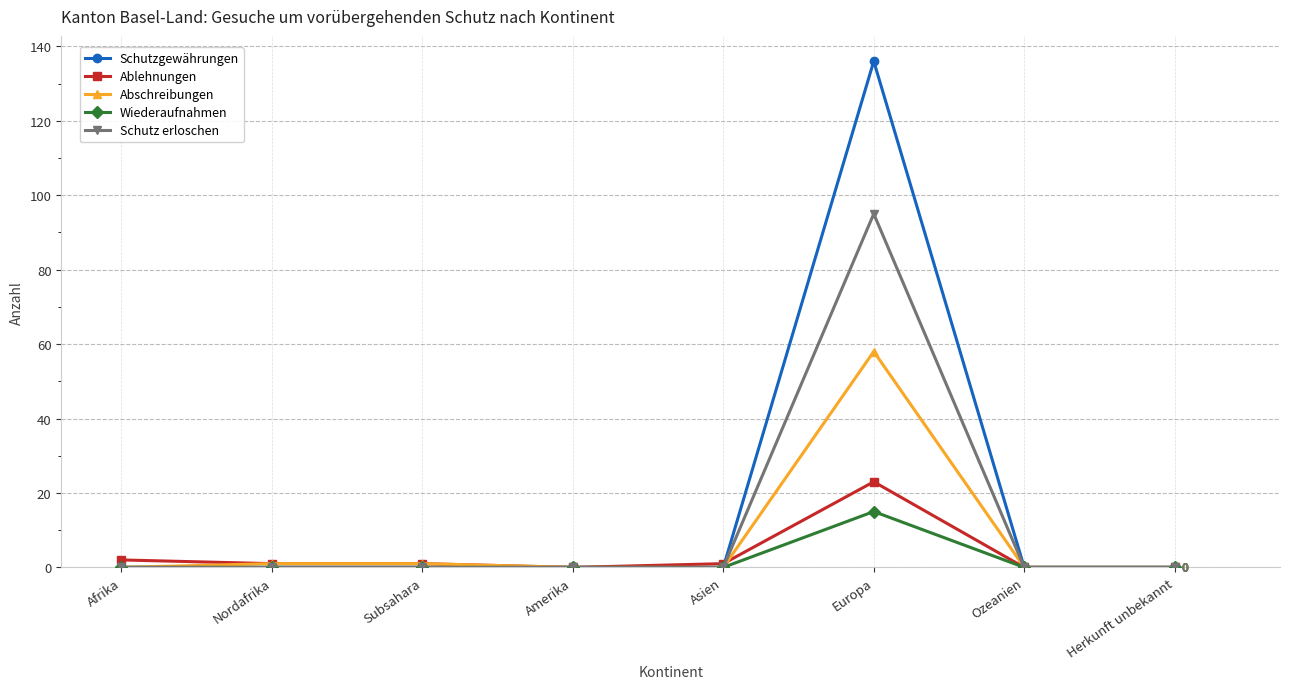

What is the difference between the Abschreibungen values at Herkunft unbekannt and Subsahara?

1